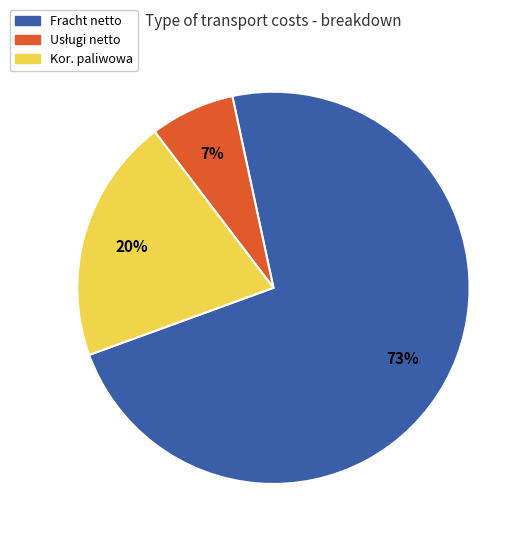

To the nearest percent, what is the average slice percentage?

33%